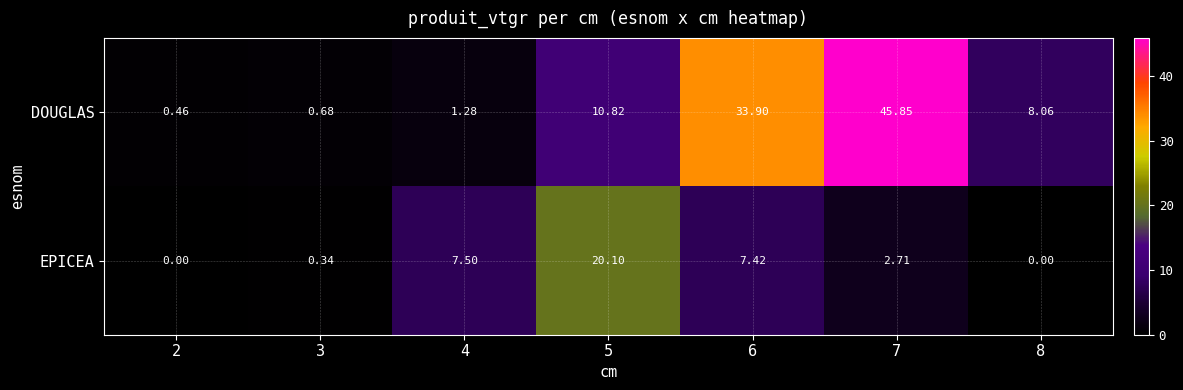

Which series has the largest total across all categories?

DOUGLAS